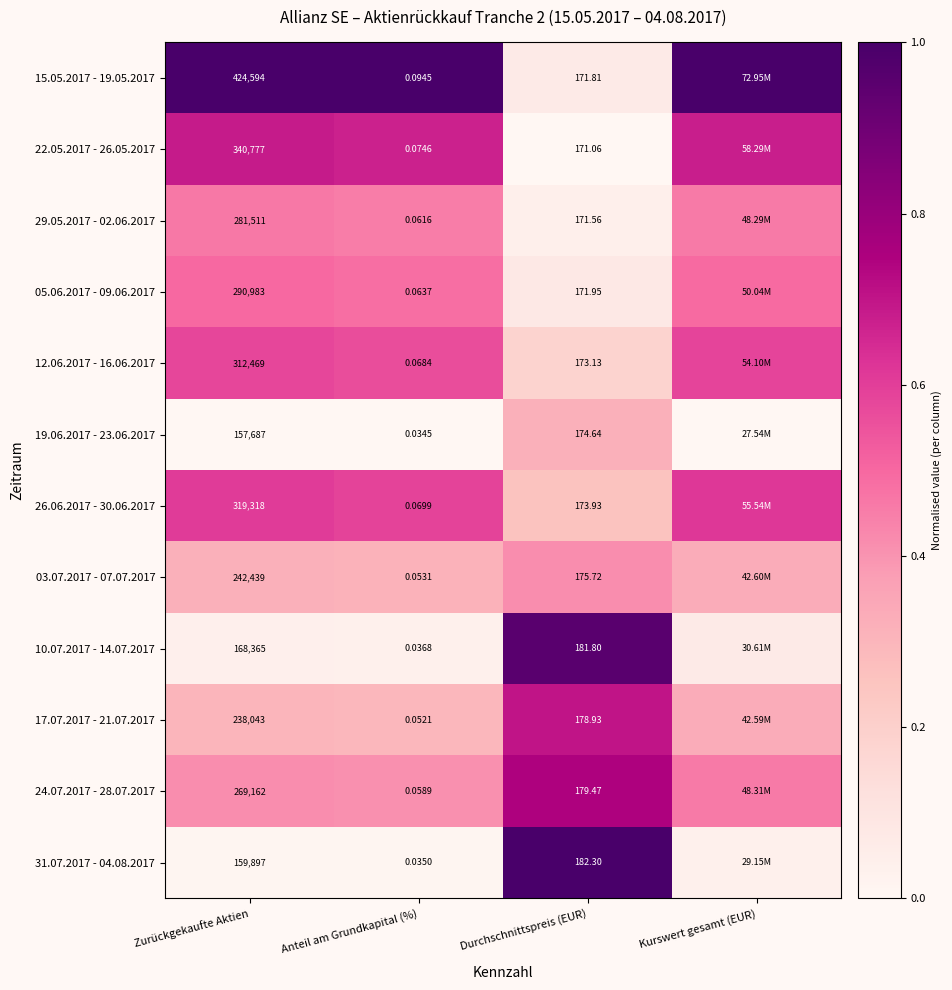

List the labels in order of 10.07.2017 - 14.07.2017 value, largest first.

Durchschnittspreis (EUR), Kurswert gesamt (EUR), Zurückgekaufte Aktien, Anteil am Grundkapital (%)